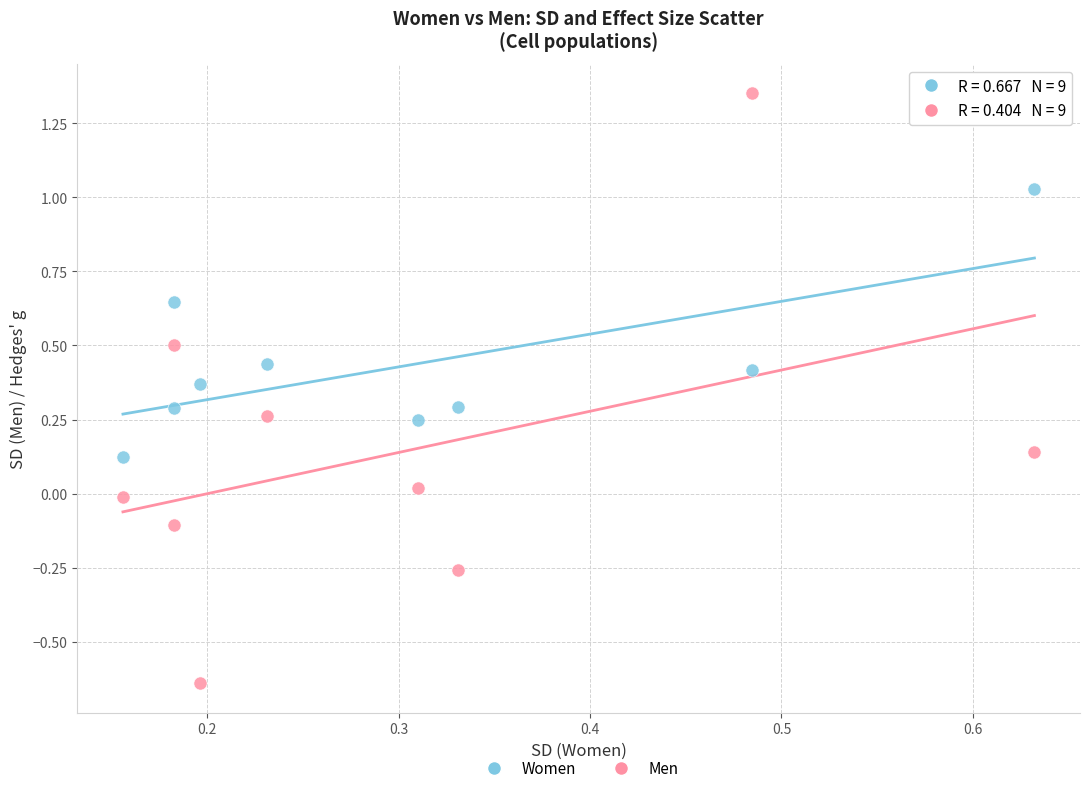

Which series has the widest spread of Y values?

Men